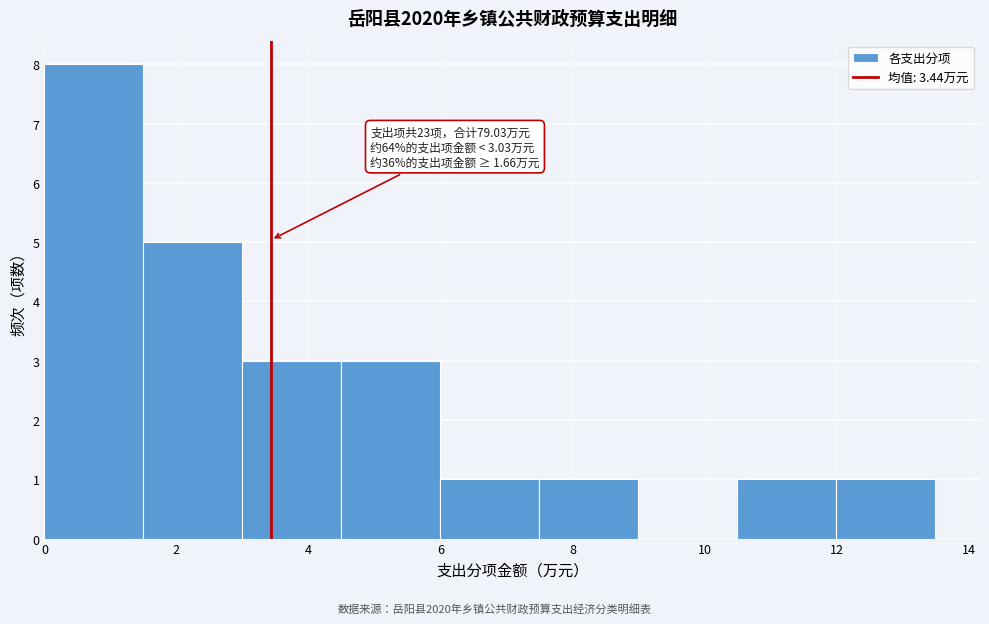

Which range on the x-axis has the tallest bar?

0.0 to 1.5